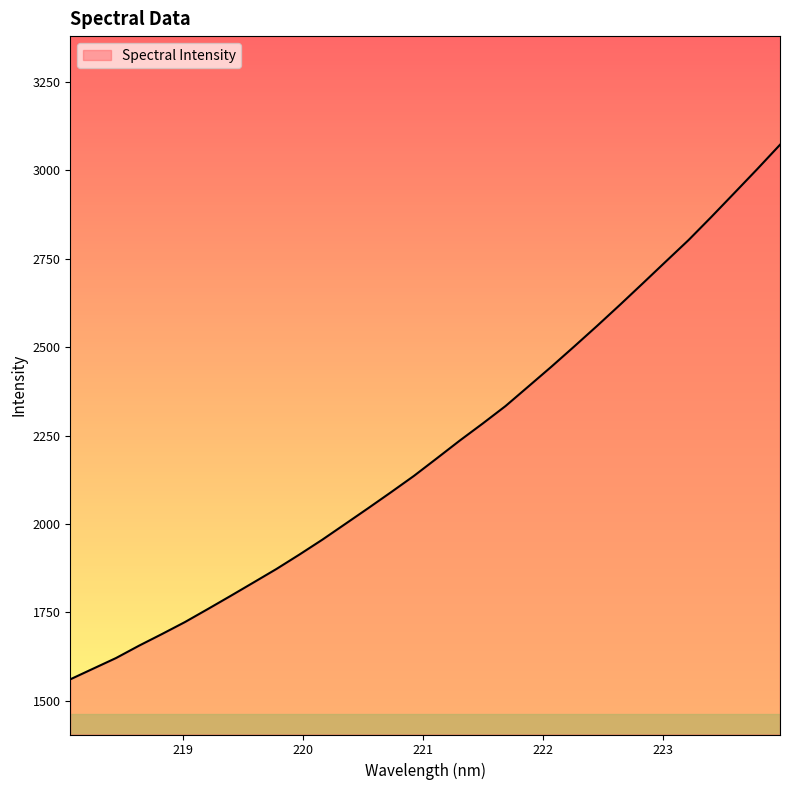

What is the smallest value displayed?

1560.6